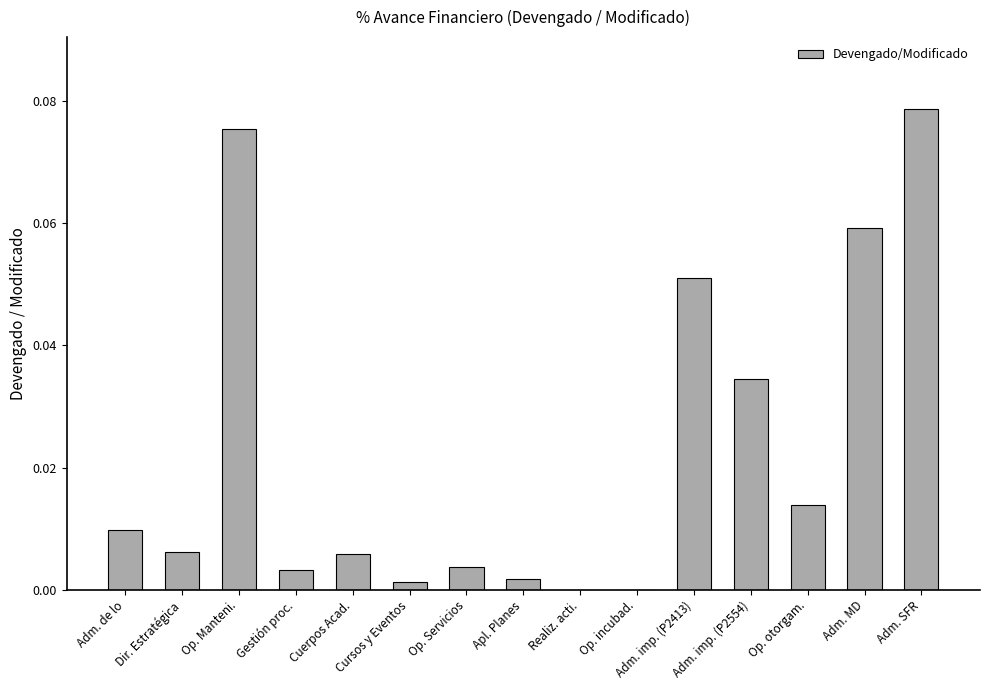

How many series are shown in this chart?

1